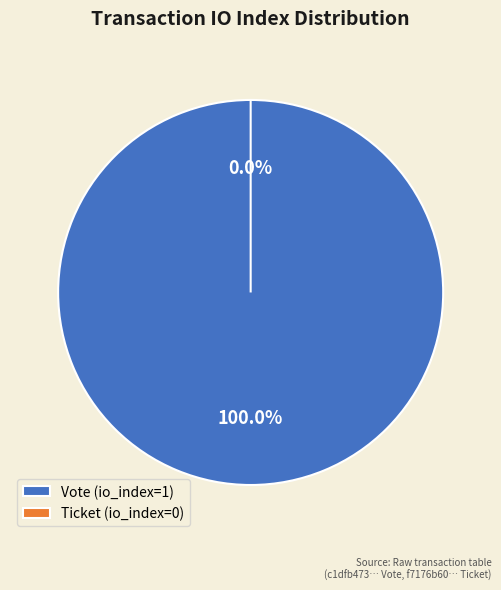

Is it true that Vote (io_index=1) is 99% of the pie?

False